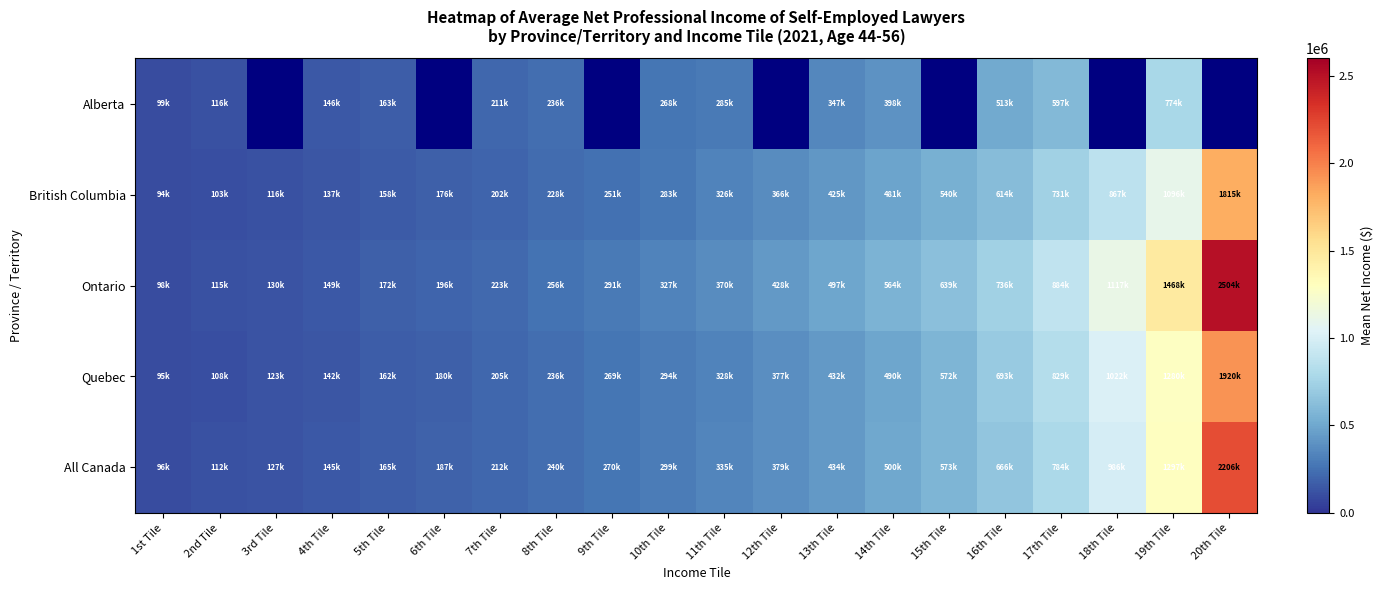

What is the minimum value for Alberta?

99500.0